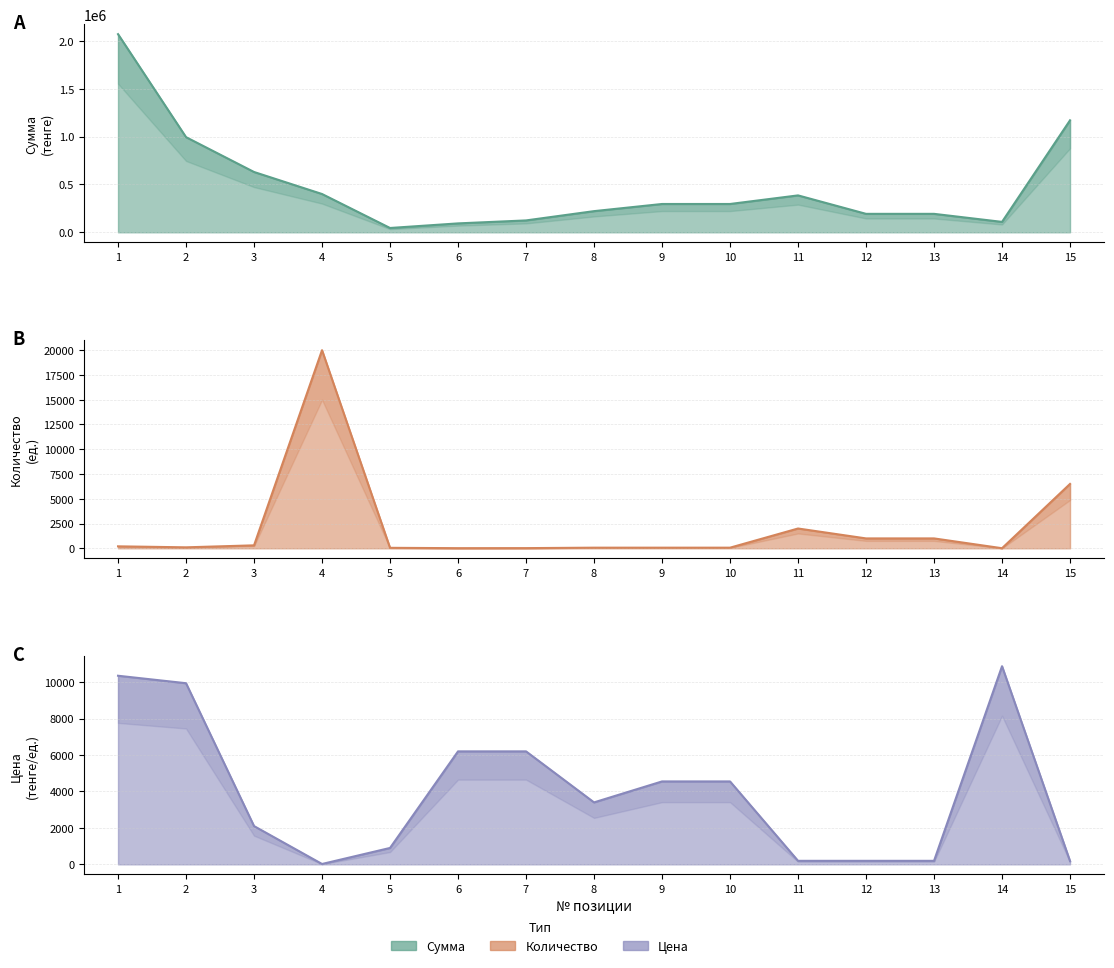

What is the sum of the Цена values at 9 and 8?

7950.0